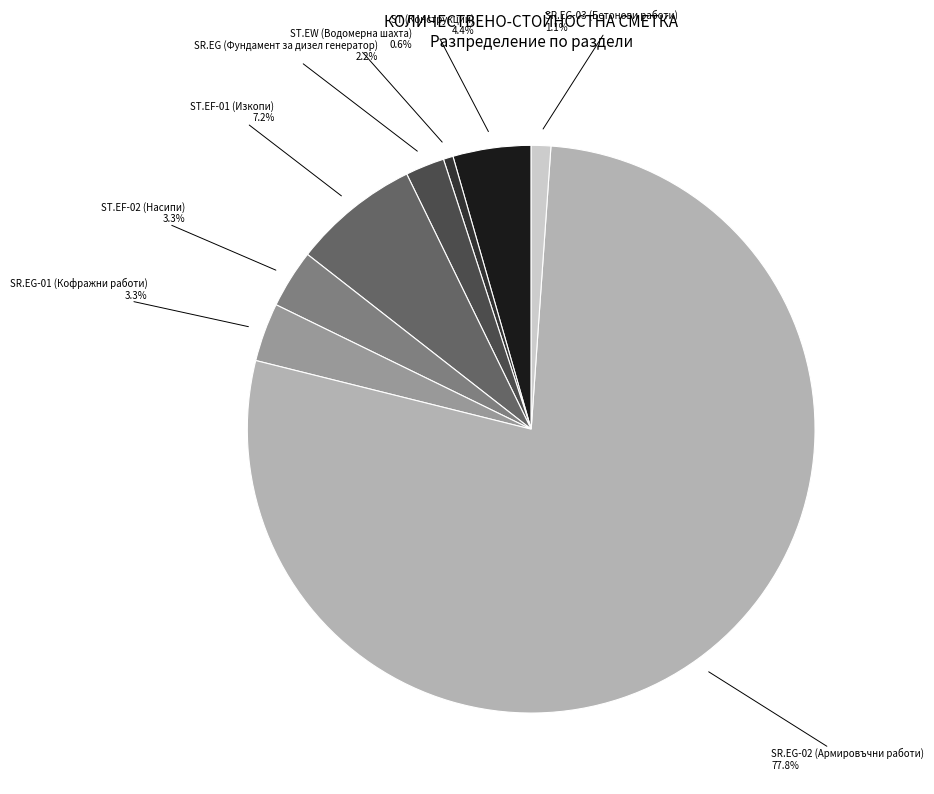

Which slice is the smallest?

ST.EW (Водомерна шахта)